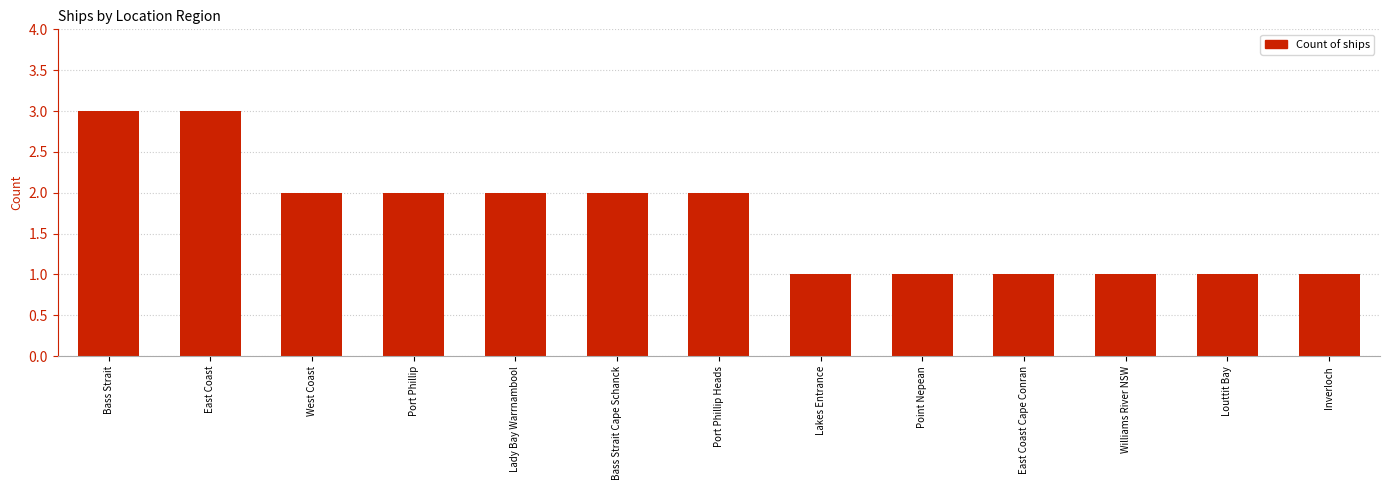

What is the value of the 6th bar from the left?

2